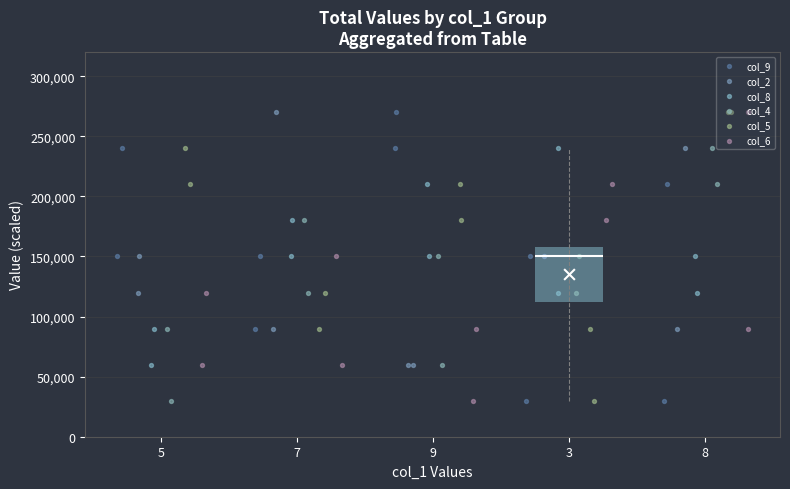

What are all the series names shown in the legend?

col_9, col_2, col_8, col_4, col_5, col_6